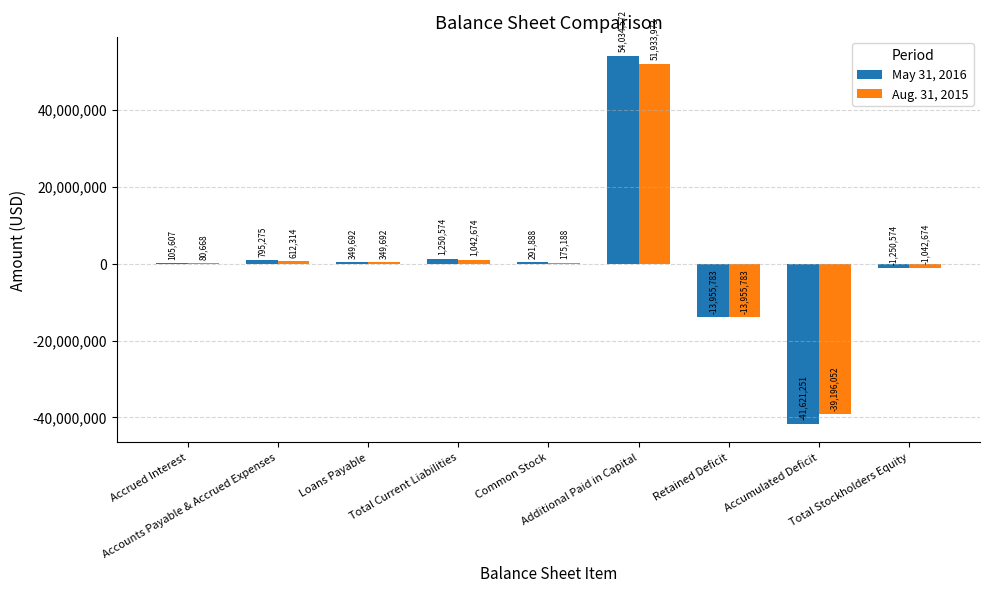

What is the maximum value for Aug. 31, 2015?

51933973